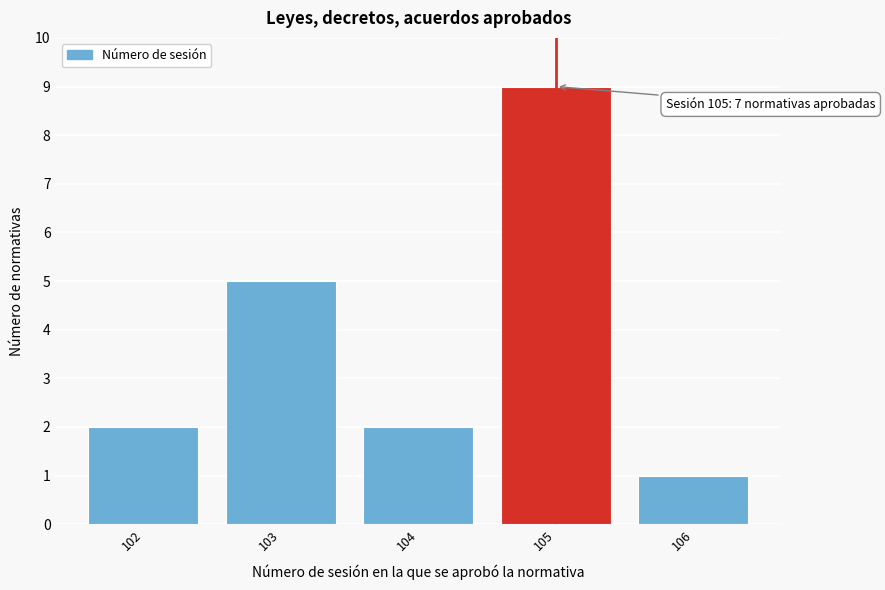

Reading left to right, what are all the values shown in this chart?

2	5	2	9	1